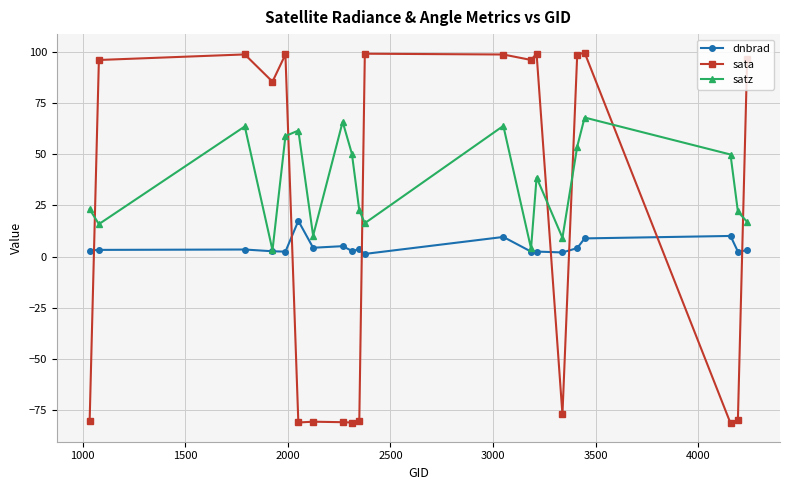

Count the number of categories in the chart.

20